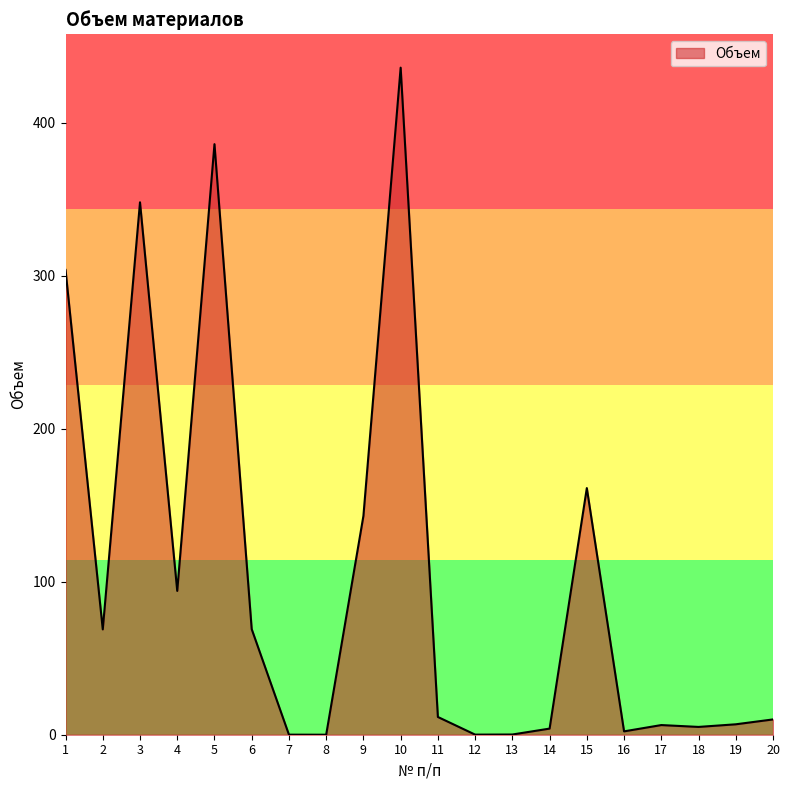

Does the chart display data point markers on the line(s)?

No